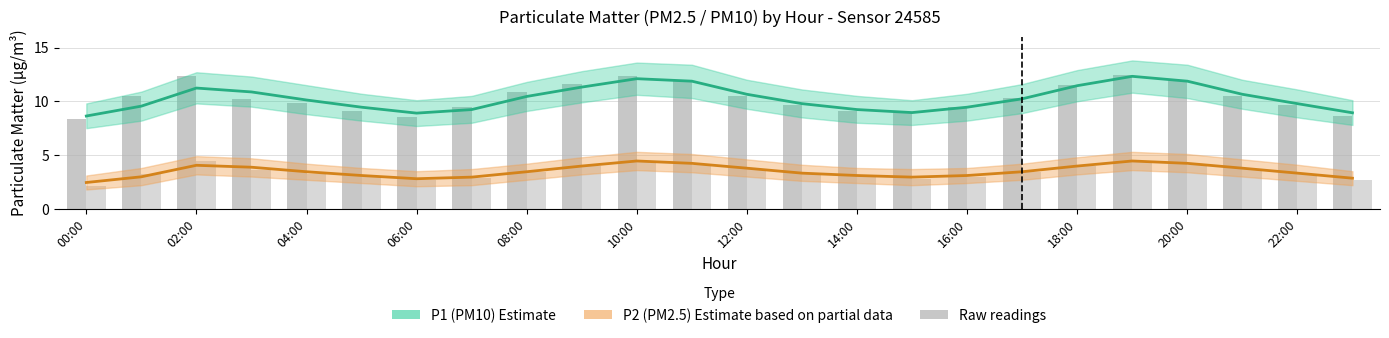

How many data points does each series have?

24